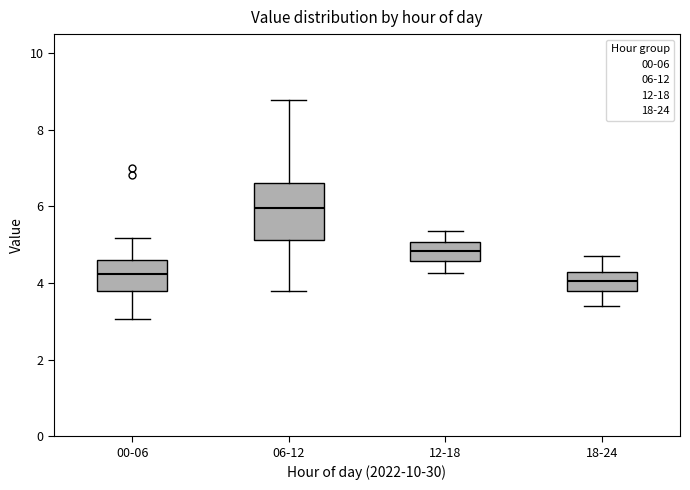

Comparing the boxes themselves (not the whiskers), which one is the tallest?

06-12